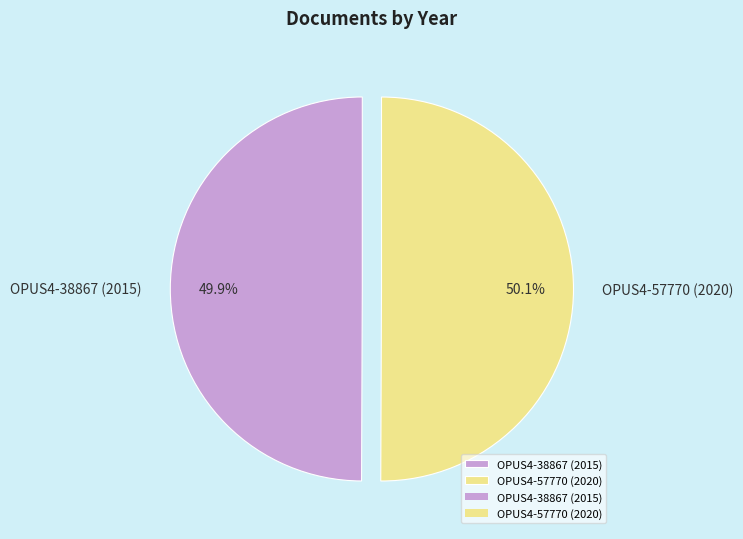

Does any single category account for the majority?

Yes